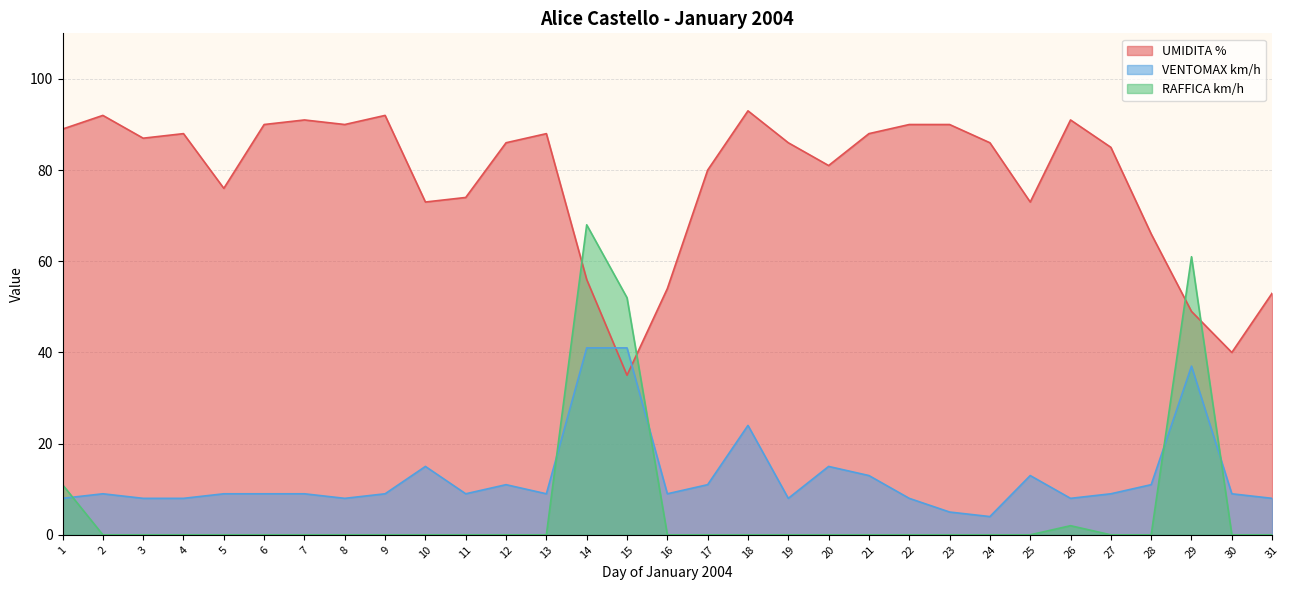

At which label does UMIDITA % first exceed 86?

1